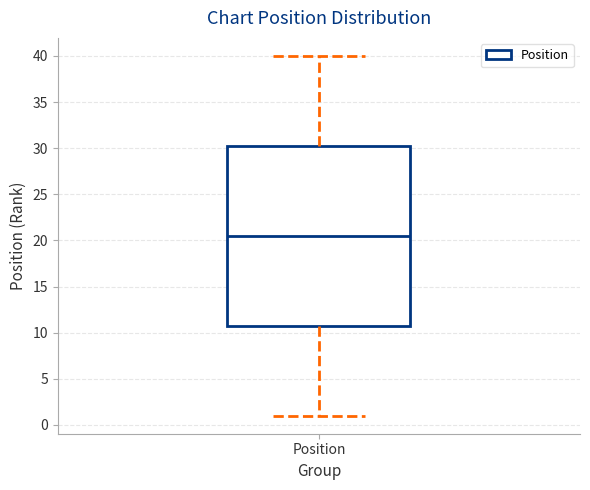

Where is the upper edge of the box for Position on the y-axis? The values are not printed on the chart, so give them approximately, as read against the axis.

30.5